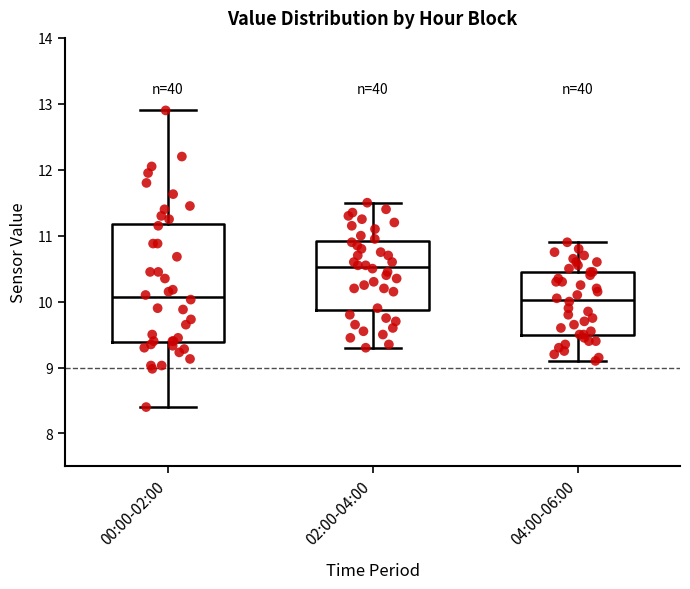

Comparing the boxes themselves (not the whiskers), which one is the tallest?

00:00-02:00